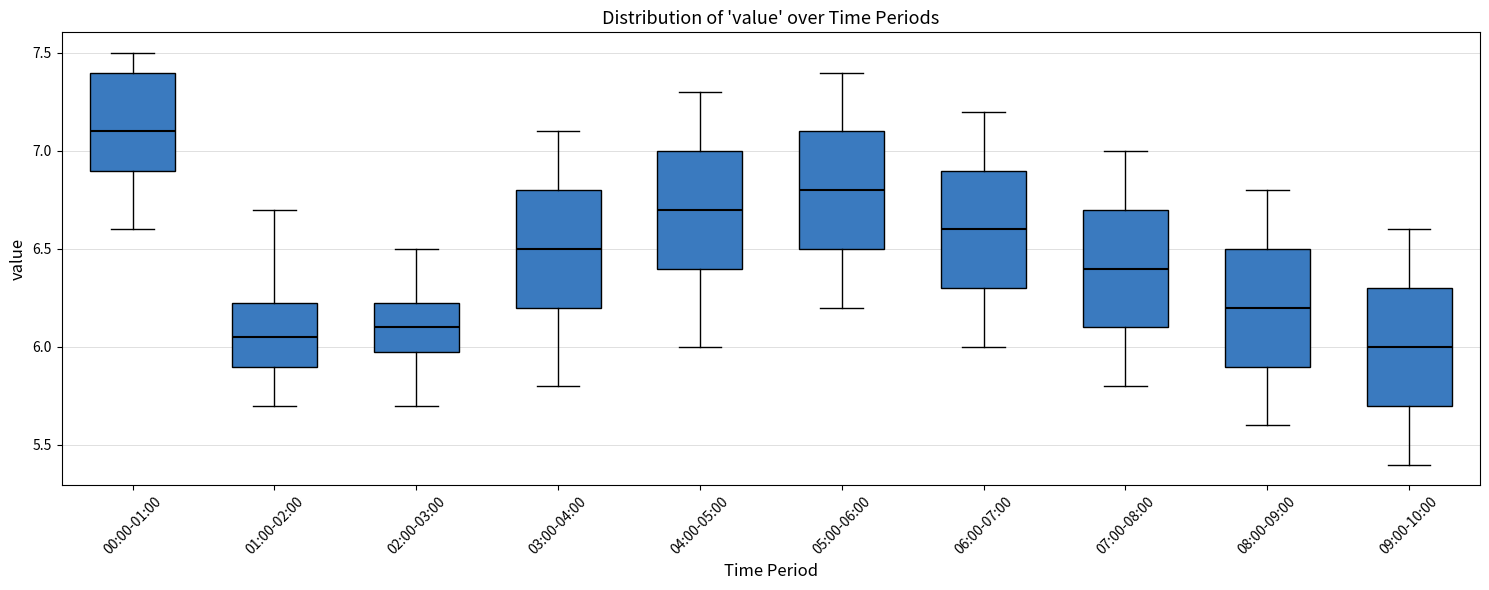

Where is the upper edge of the box for 06:00-07:00 on the y-axis? The values are not printed on the chart, so give them approximately, as read against the axis.

6.90